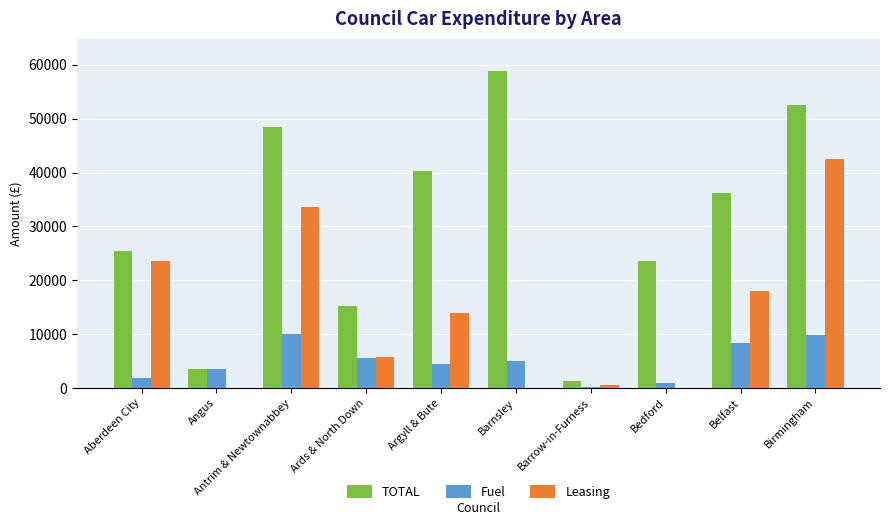

Which series has the largest total across all categories?

TOTAL